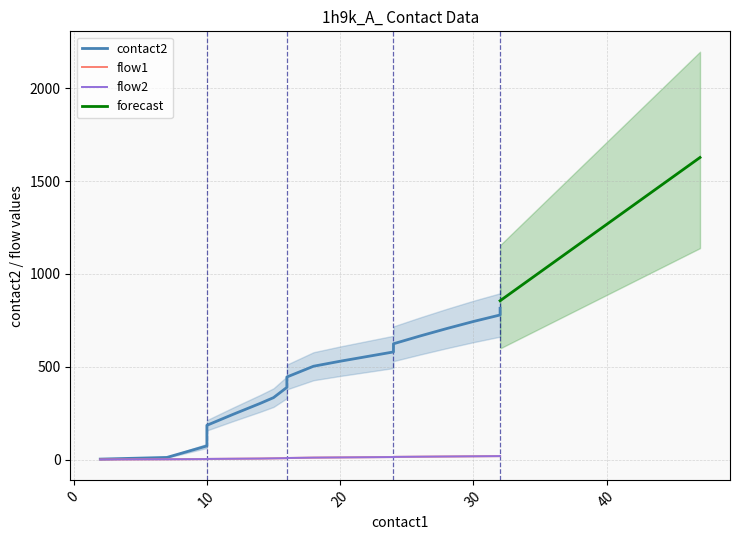

List the series in order of their peak value, lowest first.

flow1, flow2, contact2, forecast